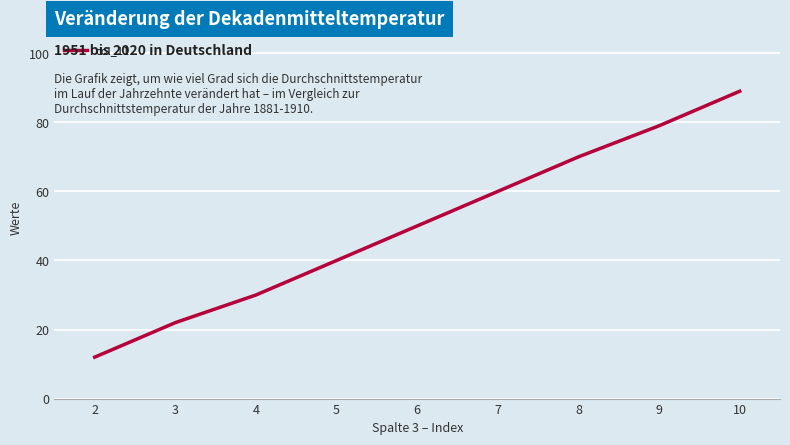

What is the average value?

50